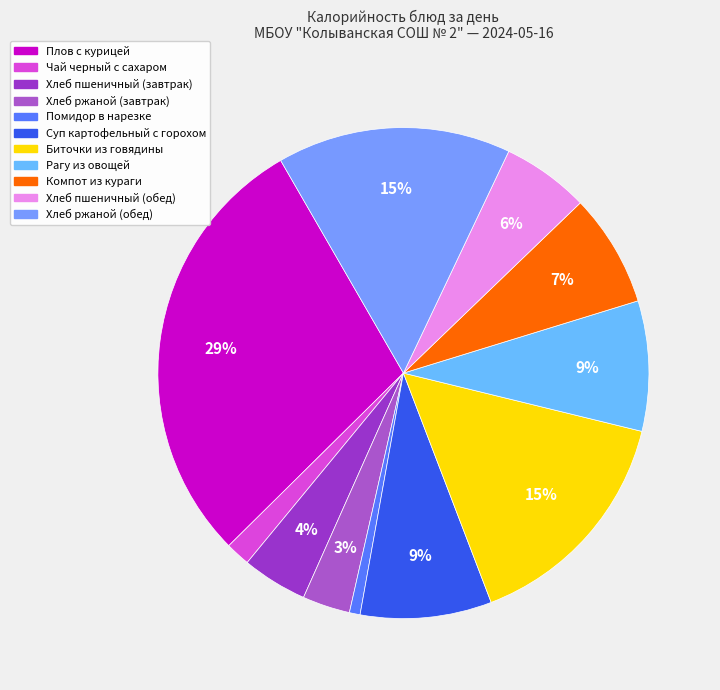

Which slice is the smallest?

Помидор в нарезке